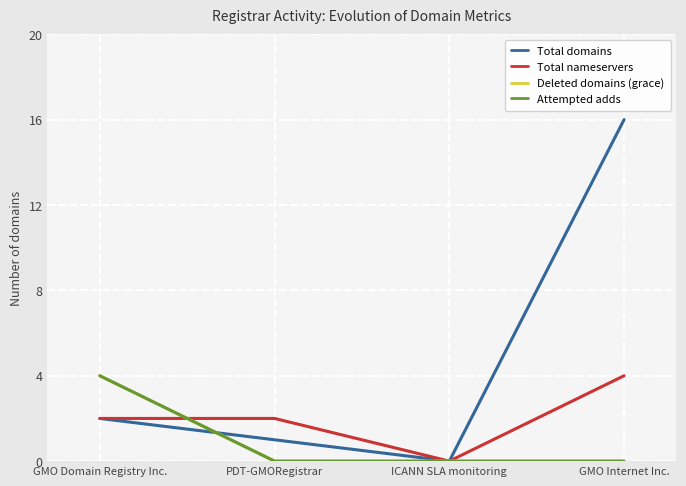

The Total nameservers series shows 4 at GMO Internet Inc.. True or false?

True